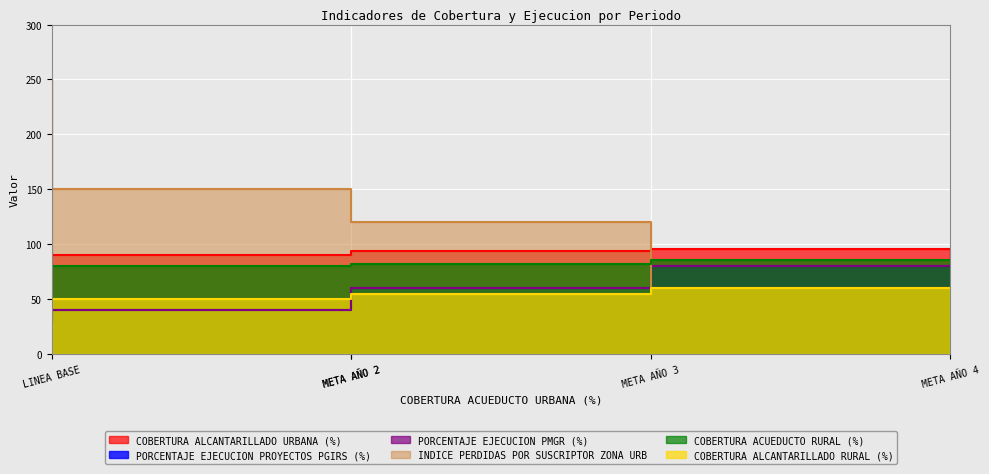

What value does the PORCENTAJE EJECUCION PMGR (%) series have at META AÑO 3, to the nearest 10?

60